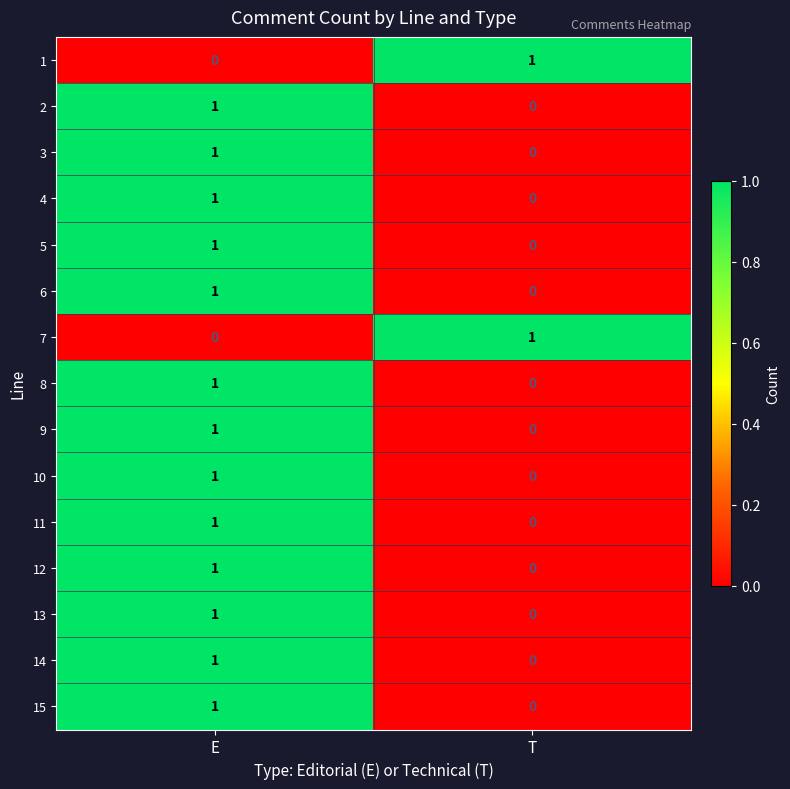

At which label is 6 closest to 0?

T